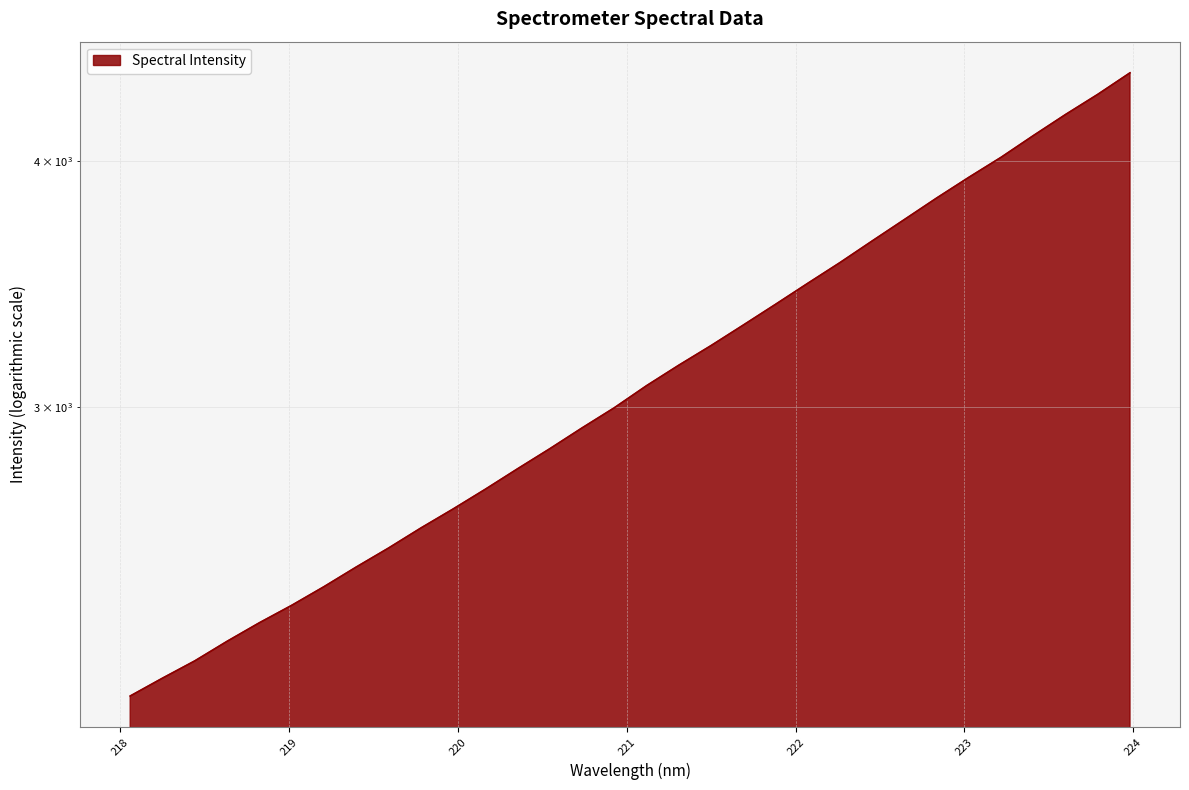

Which category has the highest value across all series?

223.9802